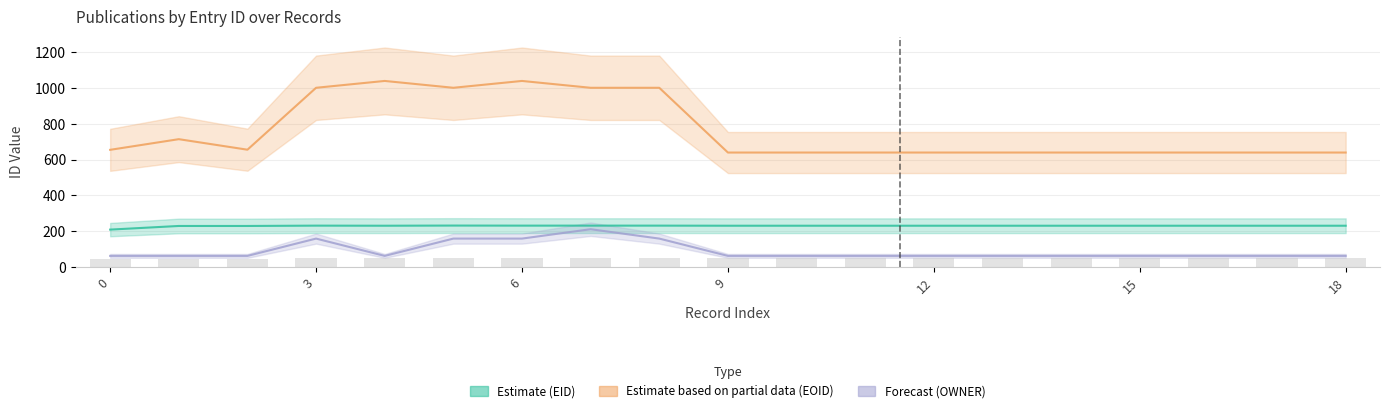

What is the label of the 3rd bar from the right?

16